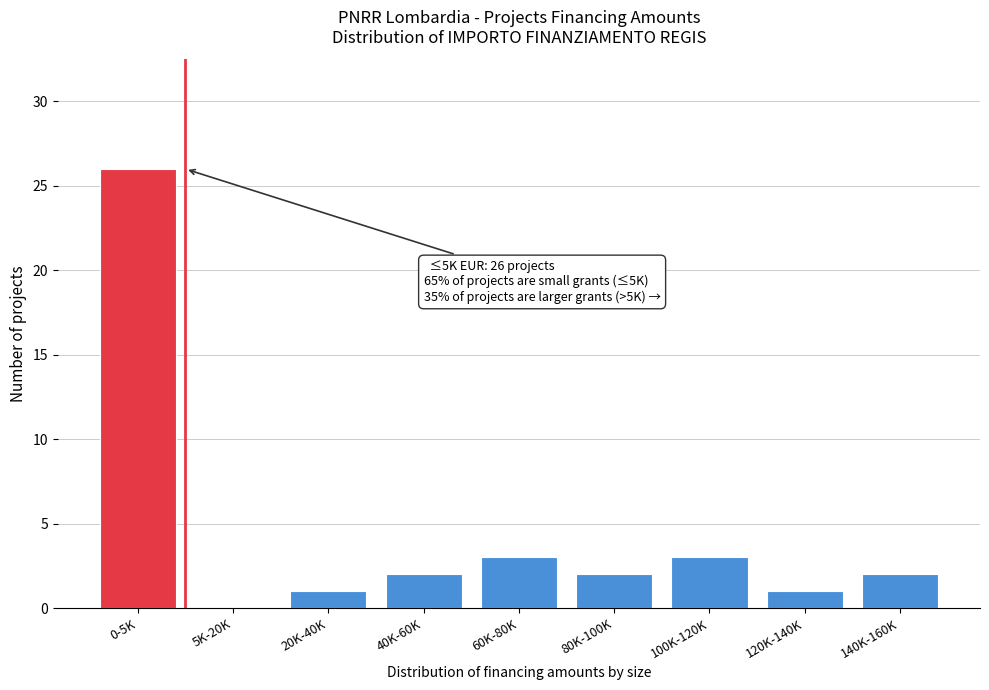

Reading right to left, what are all the values shown in this chart?

140K-160K=2	120K-140K=1	100K-120K=3	80K-100K=2	60K-80K=3	40K-60K=2	20K-40K=1	5K-20K=0	0-5K=26